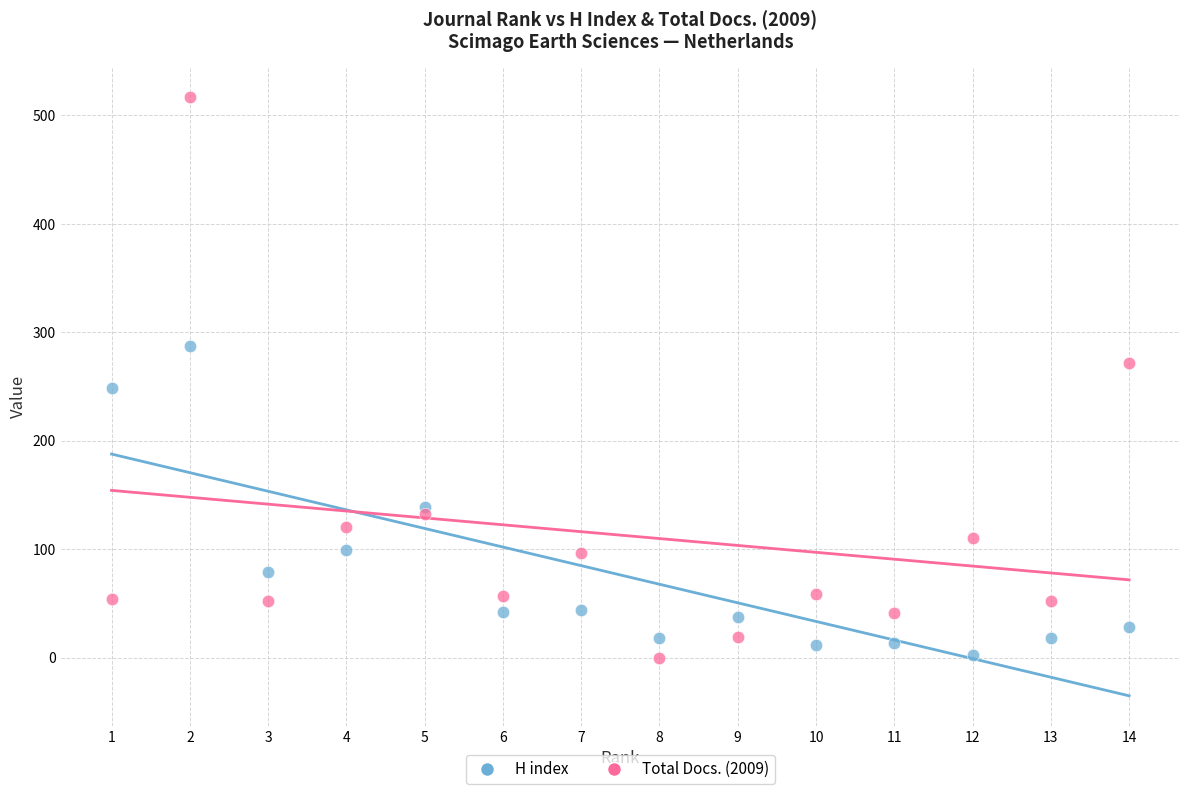

Which series has the largest Y range (max minus min)?

Total Docs. (2009)